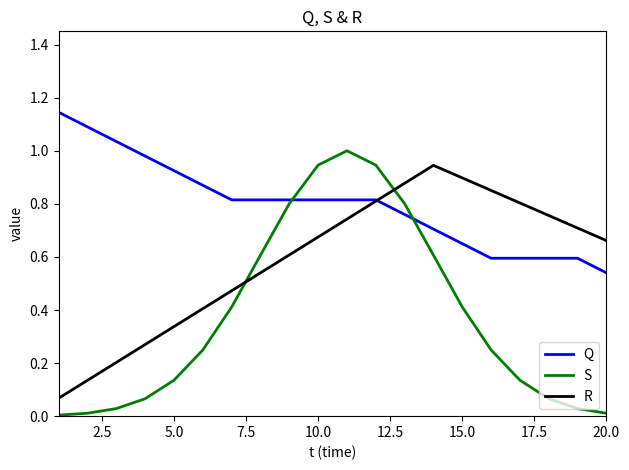

Rank the series by their average value, from lowest to highest.

S, R, Q